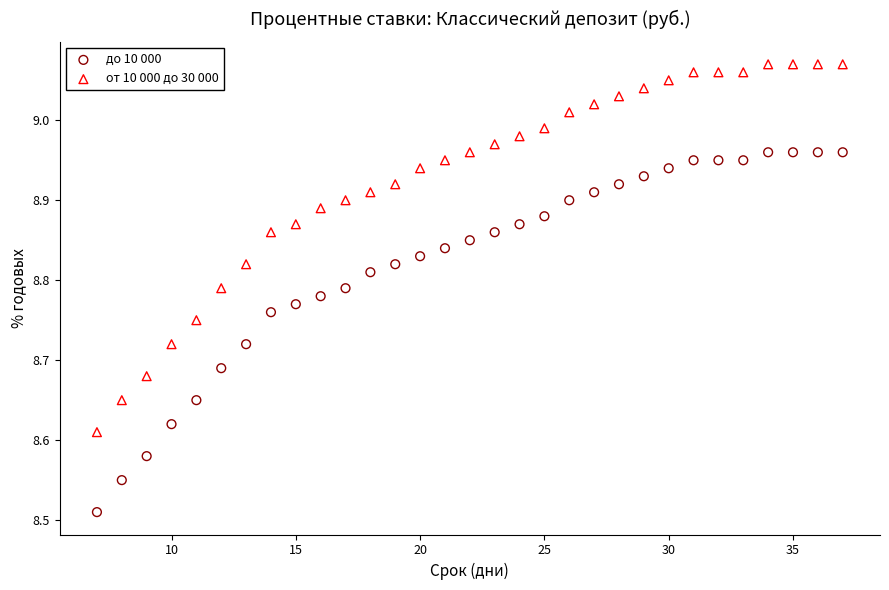

Which series has the widest spread of Y values?

от 10 000 до 30 000